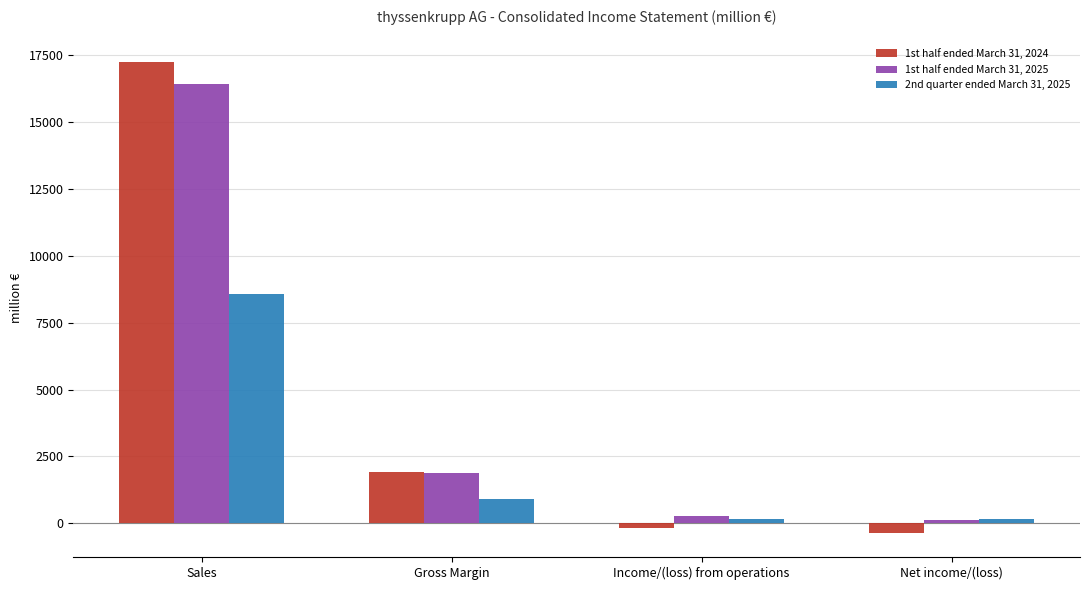

Which series has the largest range (max minus min)?

1st half ended March 31, 2024